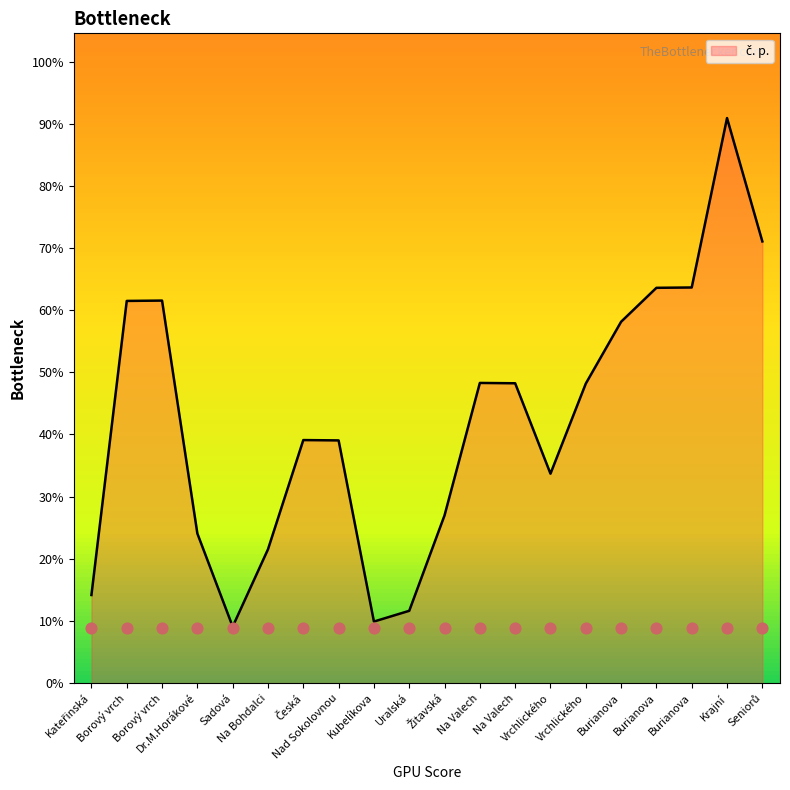

Between Krajní and Na Valech, which is larger?

Krajní